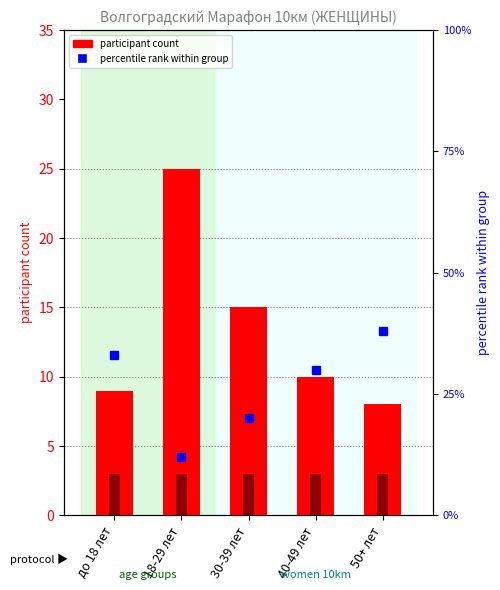

Where does the percentile rank within group series first go above 30?

до 18 лет